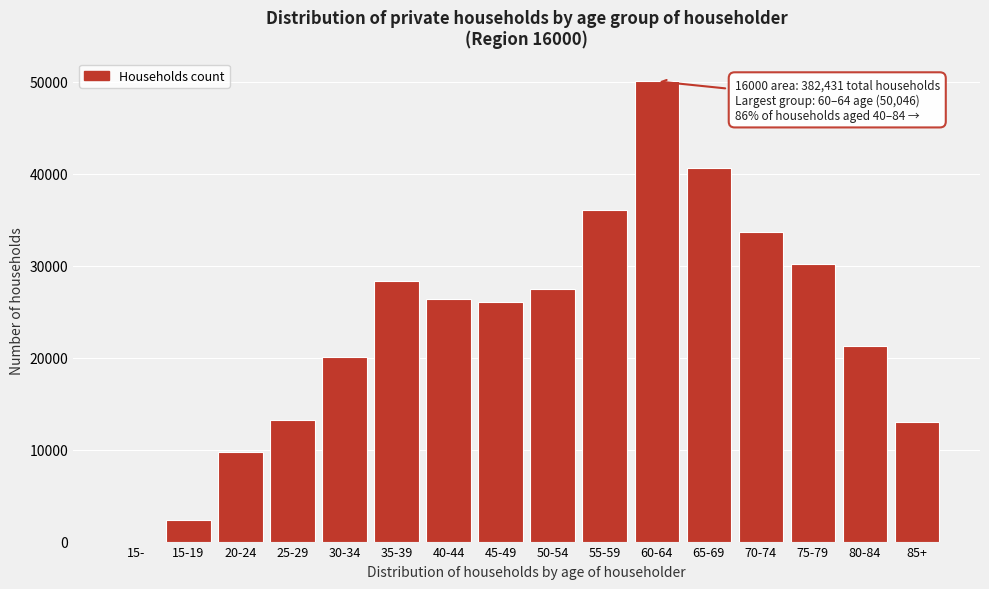

Reading left to right, transcribe all the data shown in this chart.

15-=9	15-19=2316	20-24=9760	25-29=13238	30-34=20028	35-39=28303	40-44=26323	45-49=26053	50-54=27455	55-59=36053	60-64=50046	65-69=40673	70-74=33684	75-79=30171	80-84=21301	85+=13011